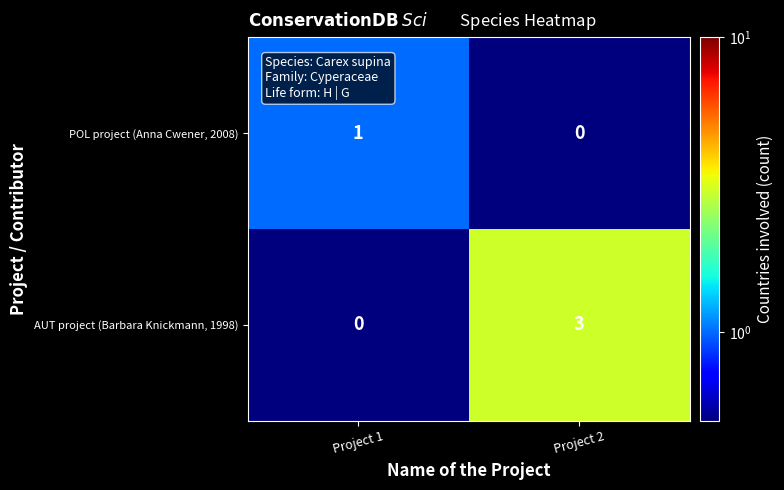

What is the sum of the AUT project (Barbara Knickmann, 1998) values at Project 1 and Project 2?

3